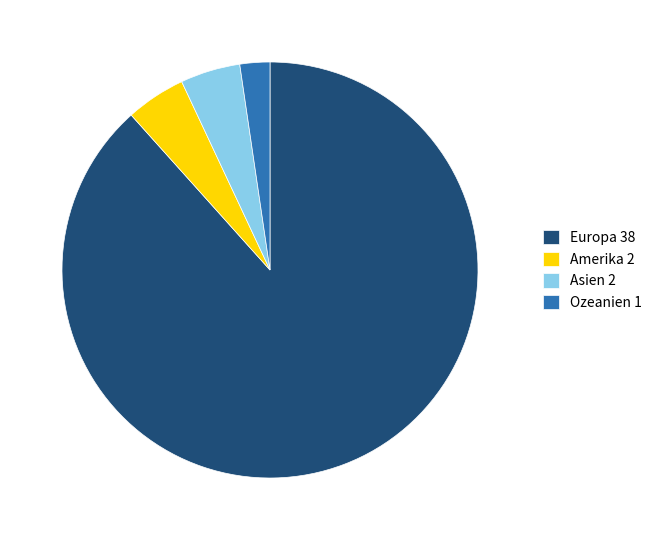

Which category accounts for the majority?

Europa 38